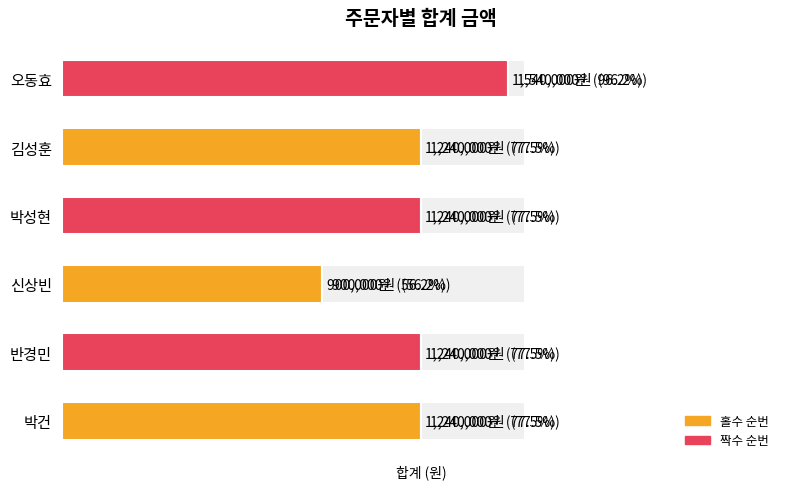

The chart shows a value of 1240000 at 박성현. True or false?

True